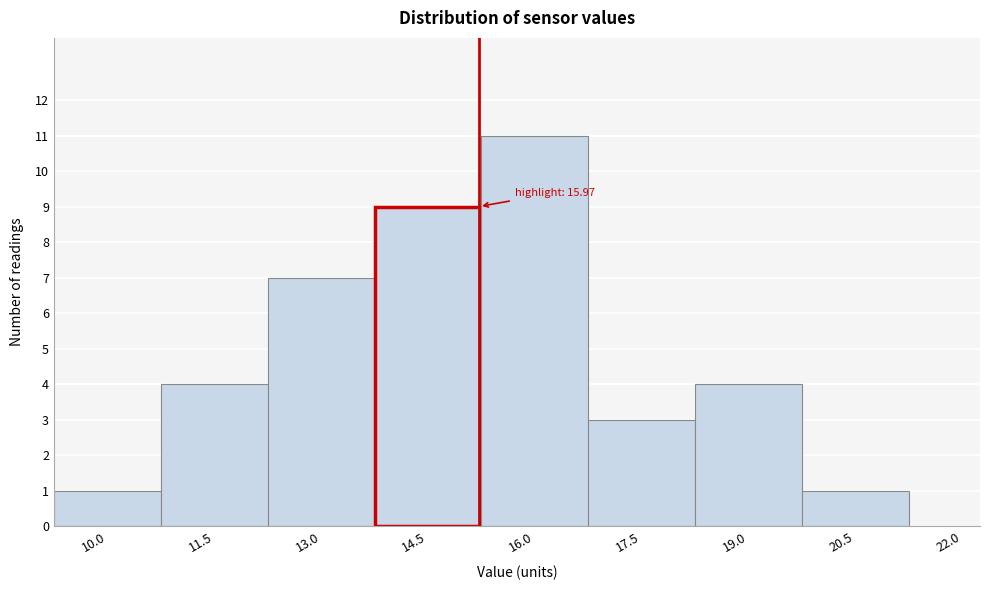

Reading left to right, list all the values displayed in this chart.

10.0=1	11.5=4	13.0=7	14.5=9	16.0=11	17.5=3	19.0=4	20.5=1	22.0=0